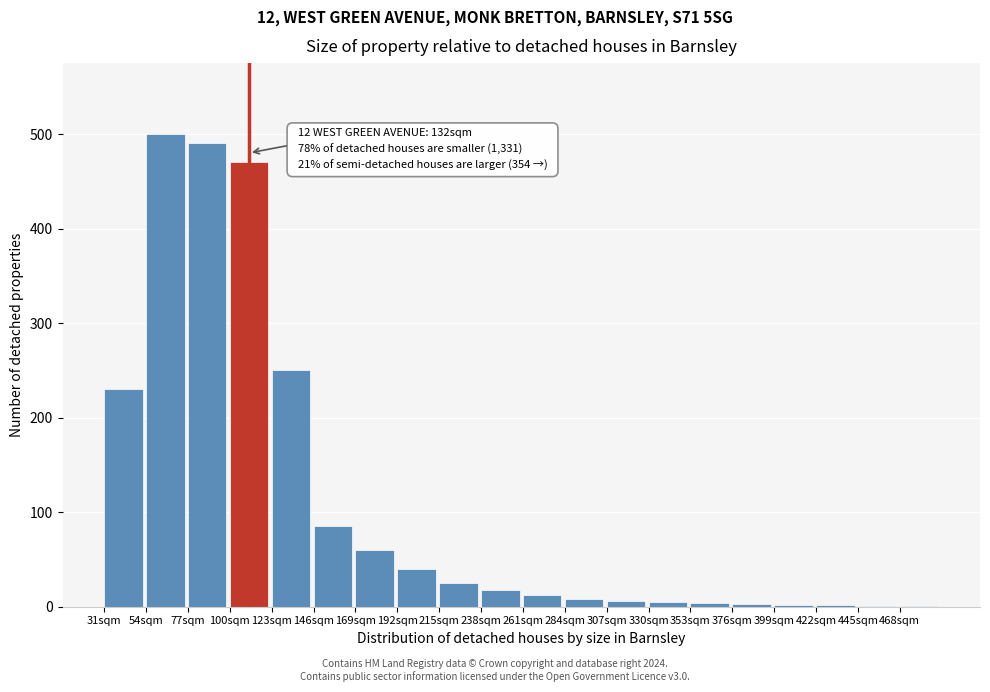

What is the sum of the values at 261sqm and 100sqm?

482